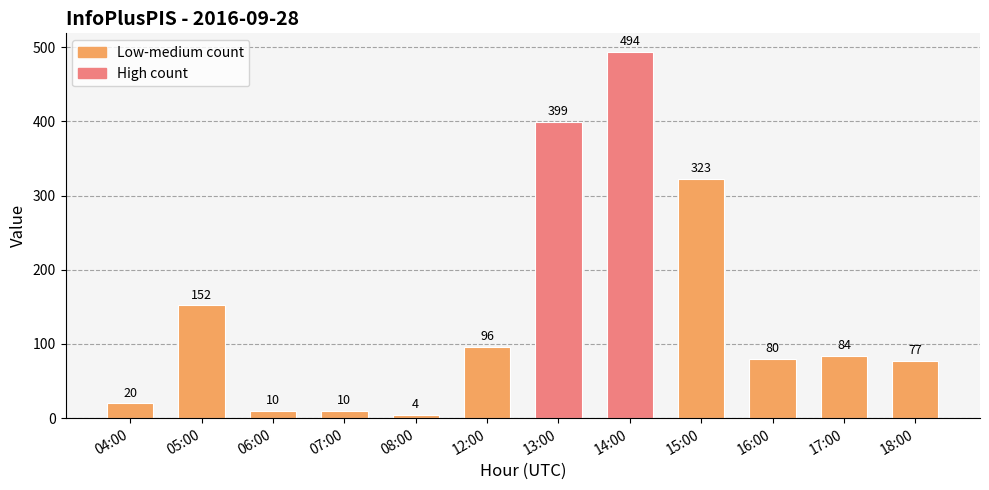

What is the approximate value at 07:00?

10